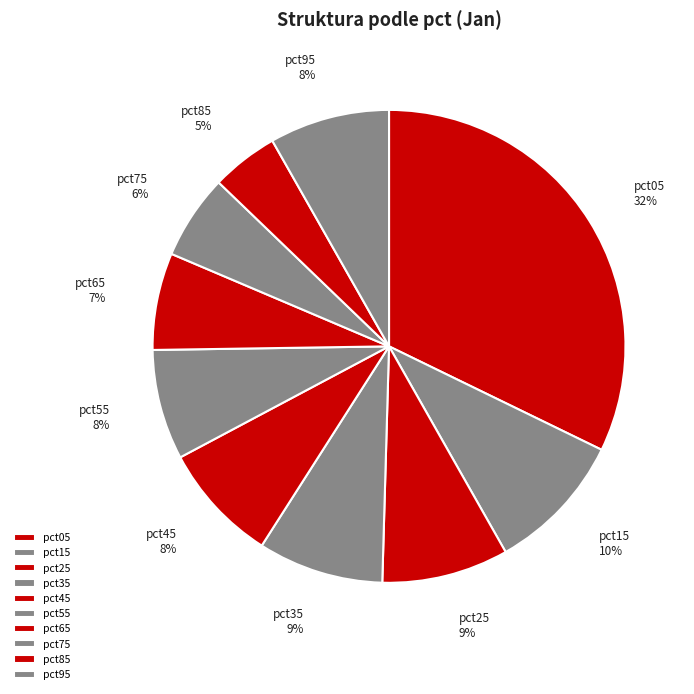

Between pct45 and pct65, which is larger?

pct45